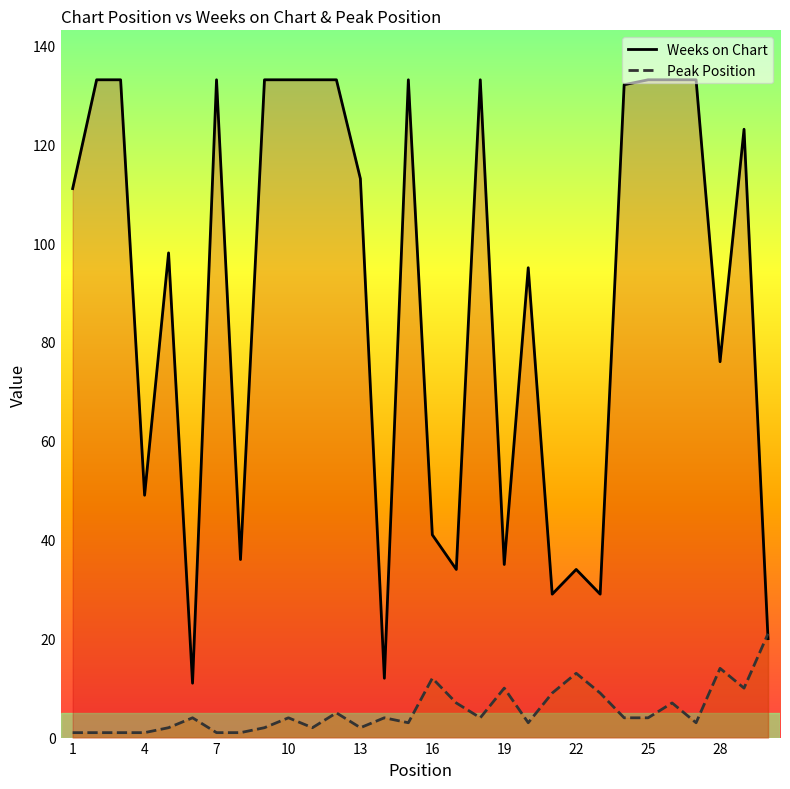

Count the number of data series in this chart.

2